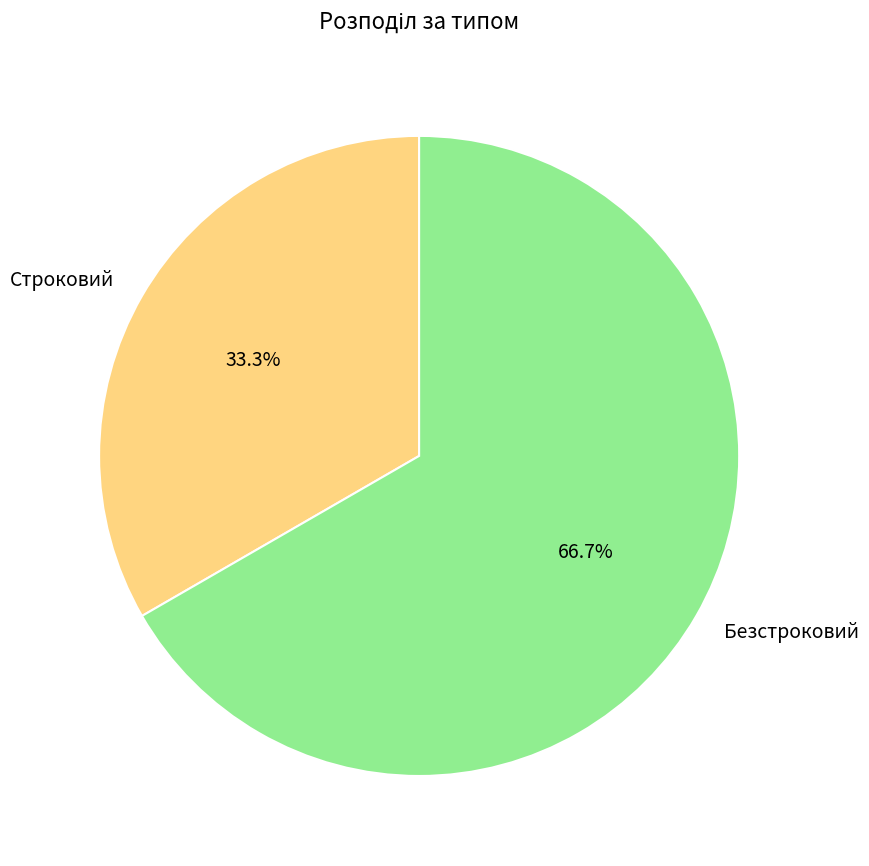

The Строковий slice represents 33% of the pie. True or false?

True